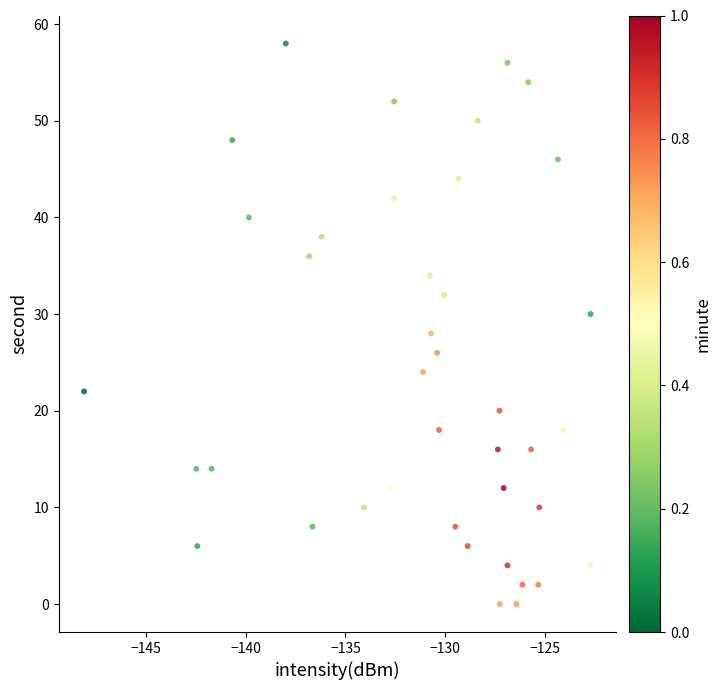

What is the range of Y values (max minus min)?

58